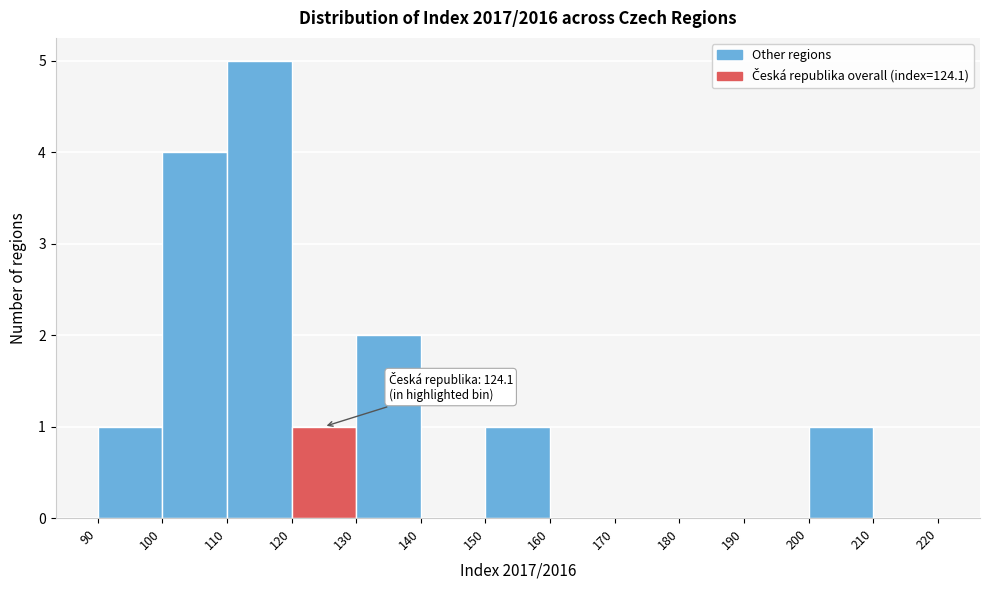

Over which range of the x-axis is the bar tallest?

110 to 120